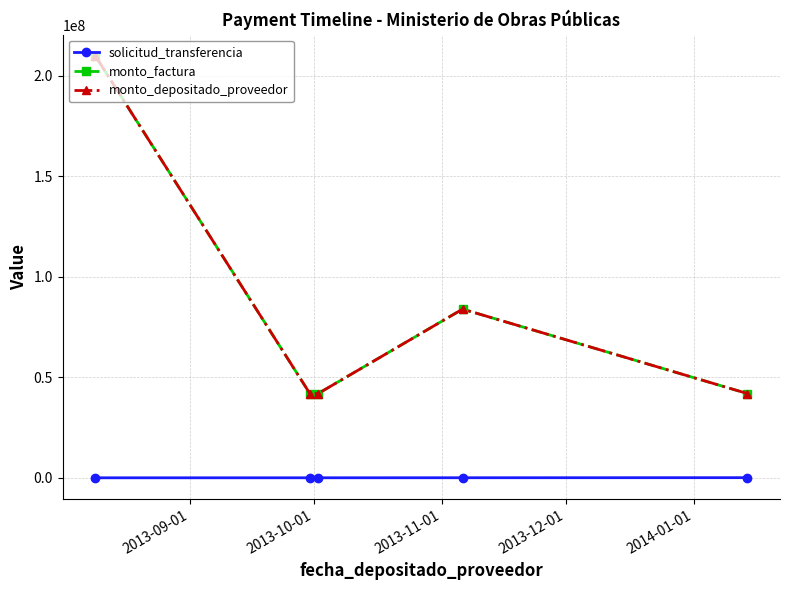

Is this an area chart (filled region under the line)?

No